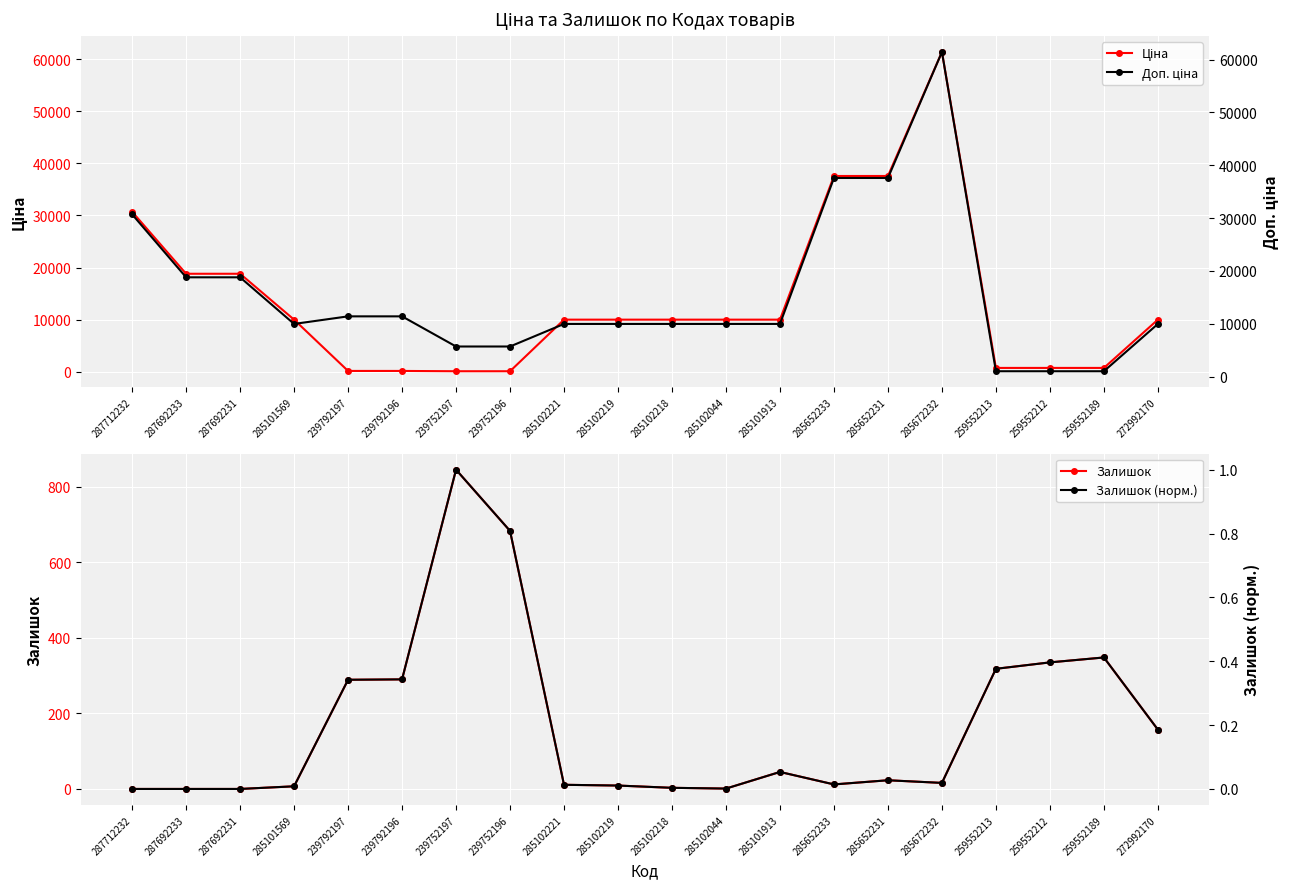

Which series has the largest range (max minus min)?

Ціна